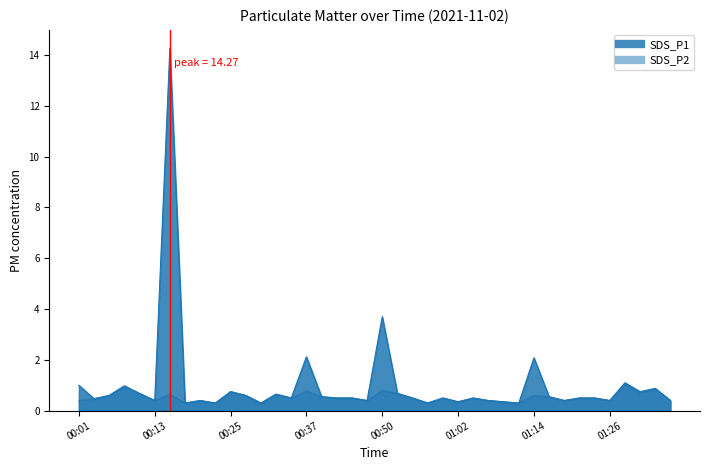

What is the label of the 23rd point from the right?

00:42